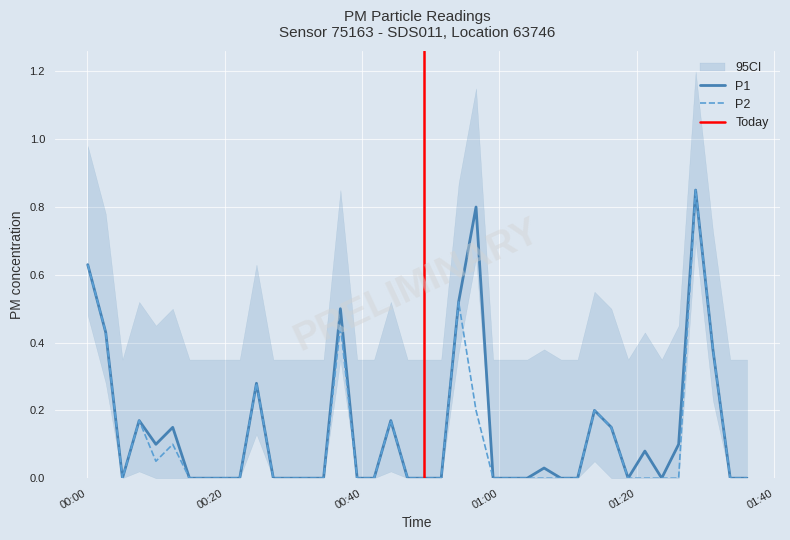

Reading right to left, extract all data points from this chart.

P1: 0.0	0.0	0.4	0.8	0.1	0.0	0.1	0.0	0.1	0.2	0.0	0.0	0.0	0.0	0.0	0.0	0.8	0.5	0.0	0.0	0.0	0.2	0.0	0.0	0.5	0.0	0.0	0.0	0.0	0.3	0.0	0.0	0.0	0.0	0.1	0.1	0.2	0.0	0.4	0.6
P2: 0.0	0.0	0.4	0.8	0.0	0.0	0.0	0.0	0.1	0.2	0.0	0.0	0.0	0.0	0.0	0.0	0.2	0.5	0.0	0.0	0.0	0.2	0.0	0.0	0.5	0.0	0.0	0.0	0.0	0.3	0.0	0.0	0.0	0.0	0.1	0.1	0.2	0.0	0.4	0.6